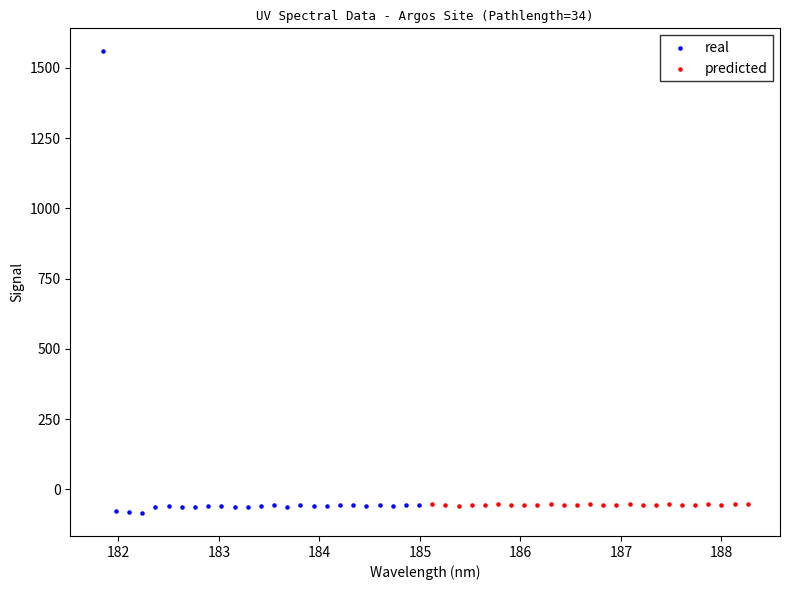

Which series has the widest spread of Y values?

real